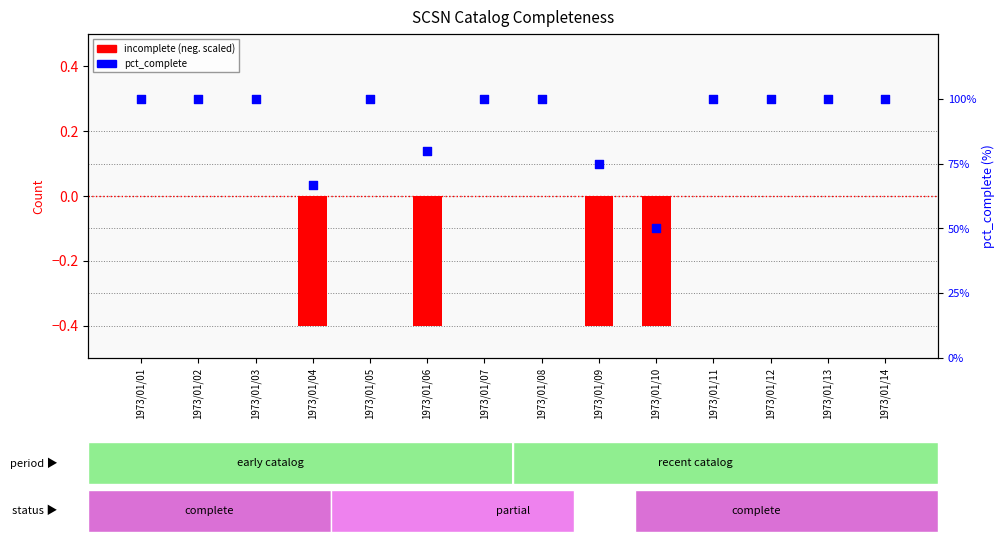

Which series has the largest total across all categories?

pct_complete